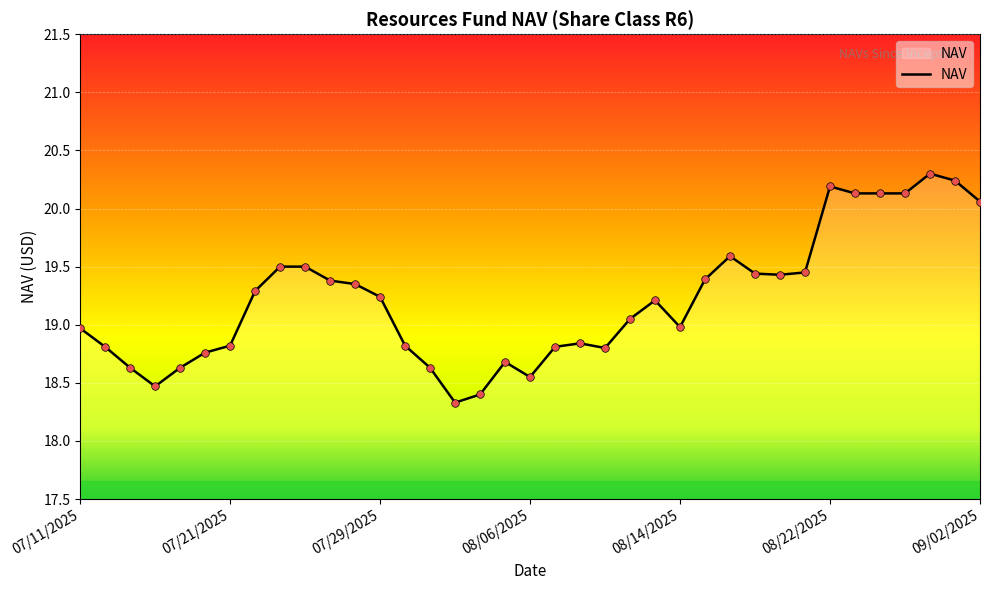

What is the greatest value displayed?

20.3